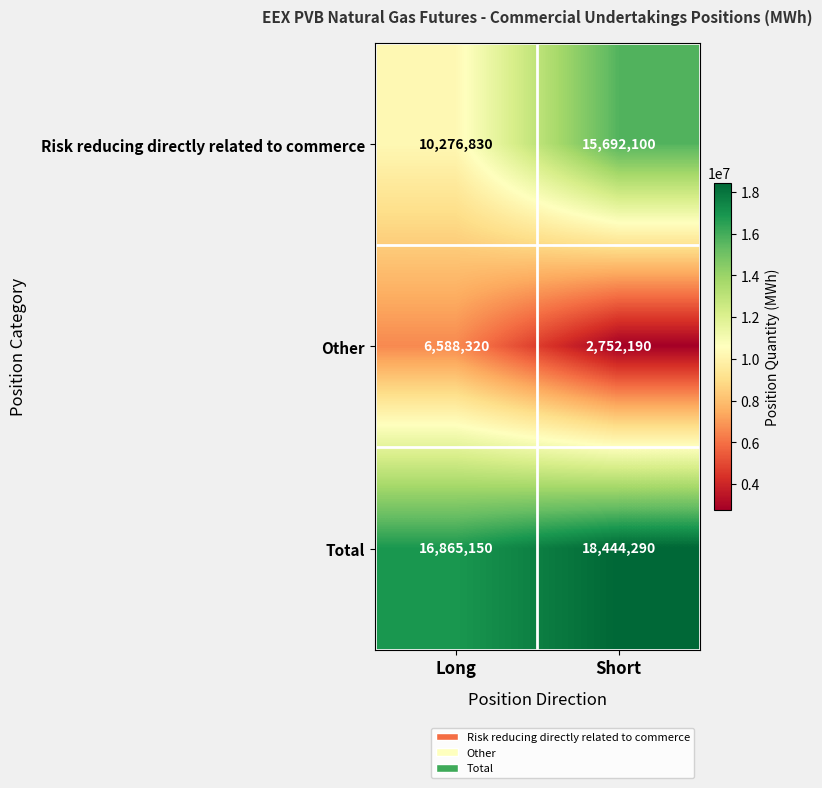

What is the spread (max minus min) of values at Long?

10276830